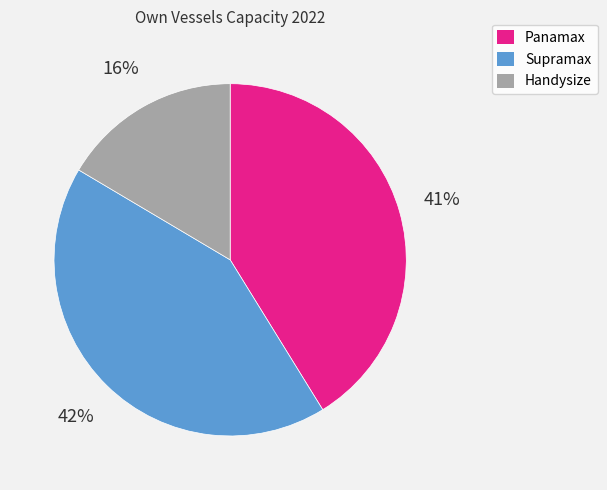

Rank the categories by value from lowest to highest.

Handysize, Panamax, Supramax